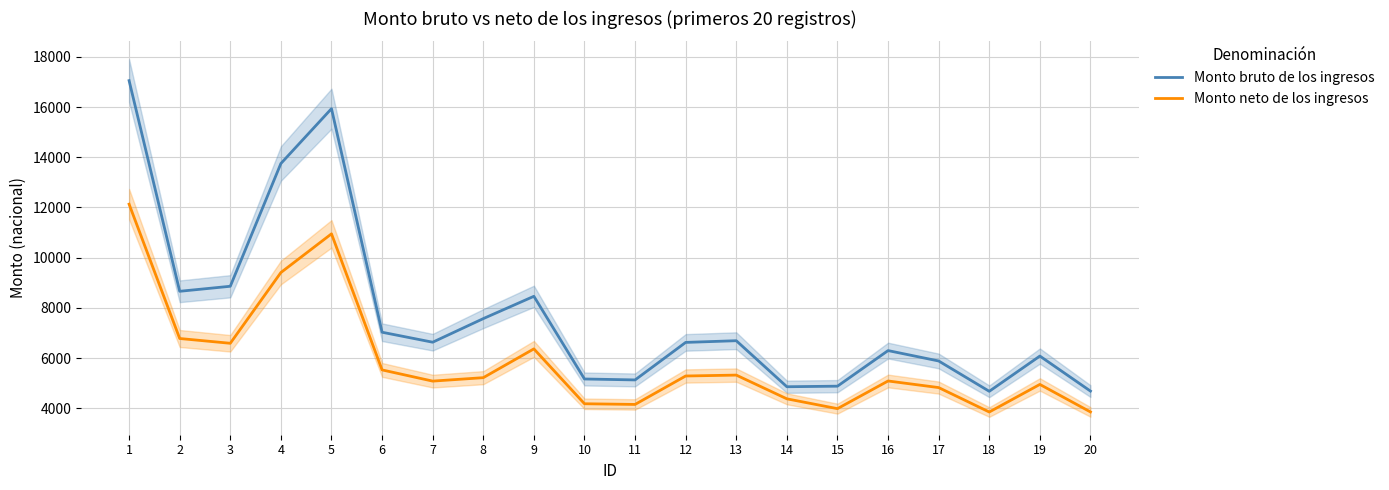

Is this an area chart (filled region under the line)?

No